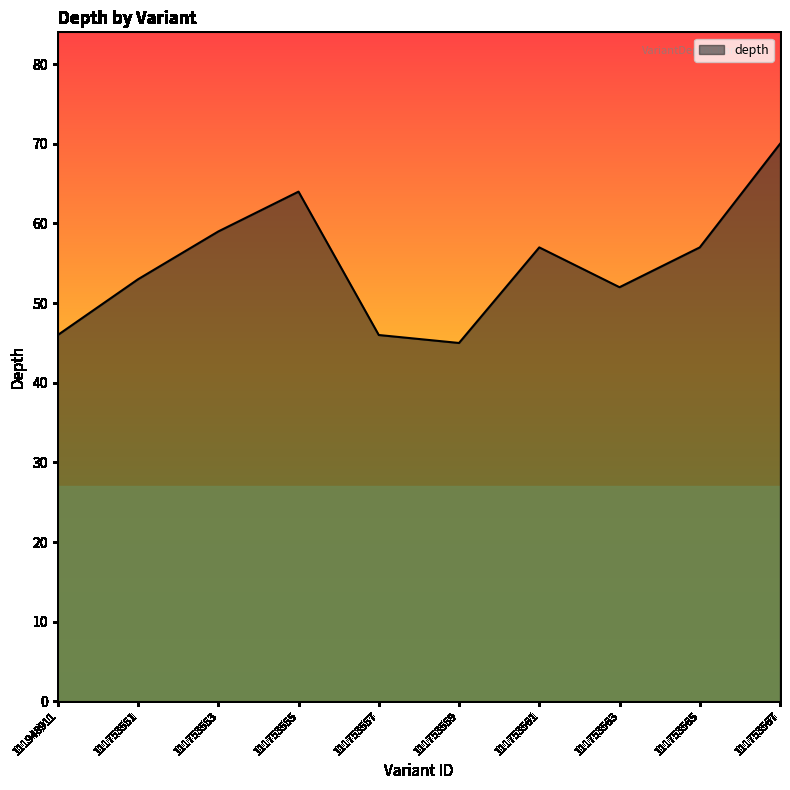

What is the maximum value shown in the chart?

70